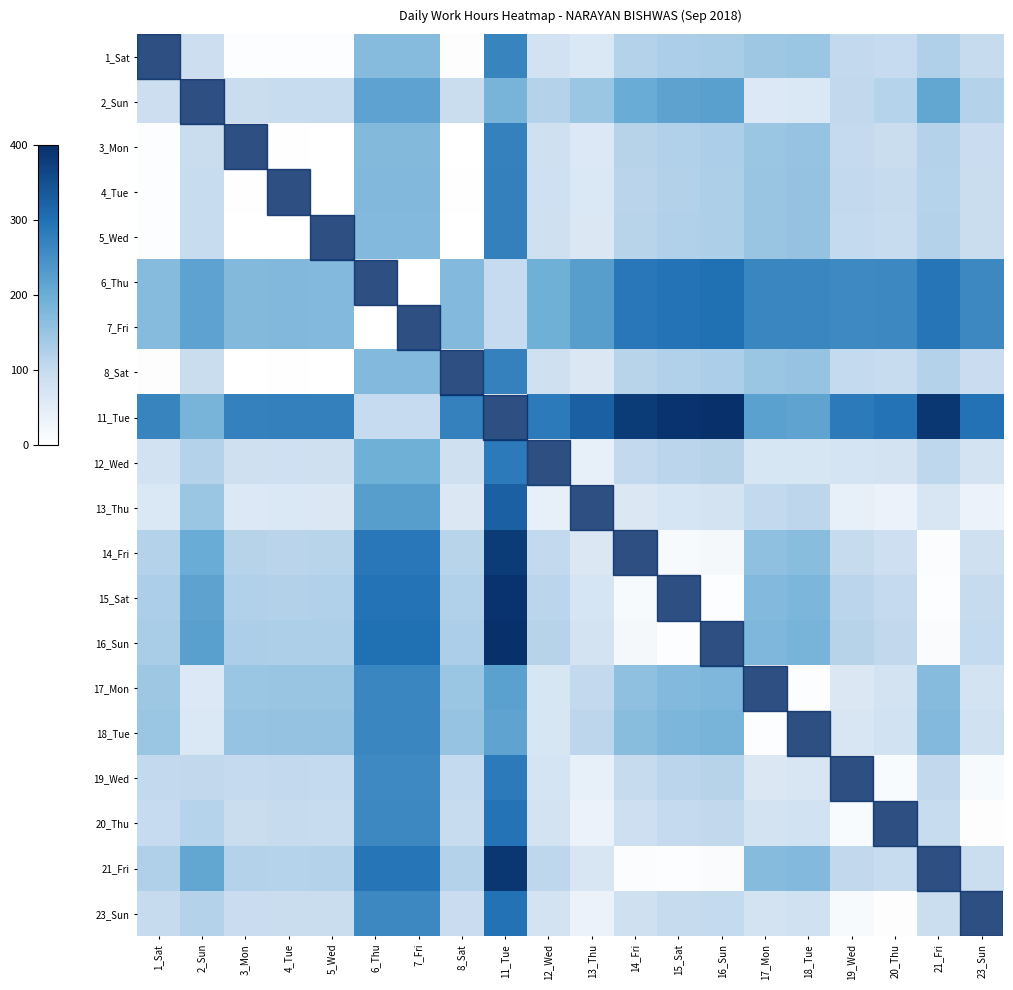

Reading left to right, extract all data points from this chart.

1_Sat: 1_Sat=0.0	2_Sun=90.2	3_Mon=5.6	4_Tue=6.1	5_Wed=5.3	6_Thu=169.2	7_Fri=169.2	8_Sat=4.5	11_Tue=268.2	12_Wed=78.8	13_Thu=65.6	14_Fri=119.9	15_Sat=127.5	16_Sun=131.8	17_Mon=143.9	18_Tue=147.9	19_Wed=103.8	20_Thu=98.9	21_Fri=124.1	23_Sun=96.9
2_Sun: 1_Sat=90.2	2_Sun=0.0	3_Mon=94.2	4_Tue=96.3	5_Wed=95.5	6_Thu=218.0	7_Fri=218.0	8_Sat=94.6	11_Tue=185.8	12_Wed=119.5	13_Thu=146.9	14_Fri=202.9	15_Sat=216.7	16_Sun=222.0	17_Mon=61.5	18_Tue=65.6	19_Wed=105.6	20_Thu=117.4	21_Fri=211.4	23_Sun=119.6
3_Mon: 1_Sat=5.6	2_Sun=94.2	3_Mon=0.0	4_Tue=2.0	5_Wed=1.3	6_Thu=173.3	7_Fri=173.3	8_Sat=1.1	11_Tue=272.2	12_Wed=82.8	13_Thu=62.3	14_Fri=115.8	15_Sat=123.4	16_Sun=127.8	17_Mon=147.9	18_Tue=152.0	19_Wed=101.5	20_Thu=95.0	21_Fri=120.1	23_Sun=92.6
4_Tue: 1_Sat=6.1	2_Sun=96.3	3_Mon=2.0	4_Tue=0.0	5_Wed=0.8	6_Thu=175.3	7_Fri=175.3	8_Sat=1.6	11_Tue=274.3	12_Wed=84.9	13_Thu=64.3	14_Fri=113.8	15_Sat=121.4	16_Sun=125.7	17_Mon=150.0	18_Tue=154.0	19_Wed=103.6	20_Thu=97.0	21_Fri=118.0	23_Sun=94.6
5_Wed: 1_Sat=5.3	2_Sun=95.5	3_Mon=1.3	4_Tue=0.8	5_Wed=0.0	6_Thu=174.5	7_Fri=174.5	8_Sat=0.9	11_Tue=273.5	12_Wed=84.1	13_Thu=63.6	14_Fri=114.5	15_Sat=122.2	16_Sun=126.5	17_Mon=149.2	18_Tue=153.3	19_Wed=102.8	20_Thu=96.3	21_Fri=118.8	23_Sun=93.9
6_Thu: 1_Sat=169.2	2_Sun=218.0	3_Mon=173.3	4_Tue=175.3	5_Wed=174.5	6_Thu=0.0	7_Fri=0.0	8_Sat=173.7	11_Tue=99.0	12_Wed=195.1	13_Thu=225.9	14_Fri=289.0	15_Sat=296.7	16_Sun=301.0	17_Mon=264.3	18_Tue=265.0	19_Wed=260.1	20_Thu=261.4	21_Fri=293.3	23_Sun=261.3
7_Fri: 1_Sat=169.2	2_Sun=218.0	3_Mon=173.3	4_Tue=175.3	5_Wed=174.5	6_Thu=0.0	7_Fri=0.0	8_Sat=173.7	11_Tue=99.0	12_Wed=195.1	13_Thu=225.9	14_Fri=289.0	15_Sat=296.7	16_Sun=301.0	17_Mon=264.3	18_Tue=265.0	19_Wed=260.1	20_Thu=261.4	21_Fri=293.3	23_Sun=261.3
8_Sat: 1_Sat=4.5	2_Sun=94.6	3_Mon=1.1	4_Tue=1.6	5_Wed=0.9	6_Thu=173.7	7_Fri=173.7	8_Sat=0.0	11_Tue=272.6	12_Wed=83.2	13_Thu=62.7	14_Fri=115.4	15_Sat=123.0	16_Sun=127.4	17_Mon=148.3	18_Tue=152.4	19_Wed=101.9	20_Thu=95.4	21_Fri=119.6	23_Sun=93.0
11_Tue: 1_Sat=268.2	2_Sun=185.8	3_Mon=272.2	4_Tue=274.3	5_Wed=273.5	6_Thu=99.0	7_Fri=99.0	8_Sat=272.6	11_Tue=0.0	12_Wed=283.8	13_Thu=324.9	14_Fri=380.8	15_Sat=394.7	16_Sun=400.0	17_Mon=220.3	18_Tue=215.0	19_Wed=283.6	20_Thu=295.4	21_Fri=389.4	23_Sun=297.6
12_Wed: 1_Sat=78.8	2_Sun=119.5	3_Mon=82.8	4_Tue=84.9	5_Wed=84.1	6_Thu=195.1	7_Fri=195.1	8_Sat=83.2	11_Tue=283.8	12_Wed=0.0	13_Thu=41.1	14_Fri=104.2	15_Sat=111.8	16_Sun=116.2	17_Mon=70.0	18_Tue=70.1	19_Wed=74.2	20_Thu=76.6	21_Fri=108.5	23_Sun=76.5
13_Thu: 1_Sat=65.6	2_Sun=146.9	3_Mon=62.3	4_Tue=64.3	5_Wed=63.6	6_Thu=225.9	7_Fri=225.9	8_Sat=62.7	11_Tue=324.9	12_Wed=41.1	13_Thu=0.0	14_Fri=63.1	15_Sat=70.8	16_Sun=75.1	17_Mon=104.5	18_Tue=109.9	19_Wed=41.3	20_Thu=35.5	21_Fri=67.4	23_Sun=35.4
14_Fri: 1_Sat=119.9	2_Sun=202.9	3_Mon=115.8	4_Tue=113.8	5_Wed=114.5	6_Thu=289.0	7_Fri=289.0	8_Sat=115.4	11_Tue=380.8	12_Wed=104.2	13_Thu=63.1	14_Fri=0.0	15_Sat=13.8	16_Sun=19.2	17_Mon=160.5	18_Tue=165.9	19_Wed=97.2	20_Thu=87.0	21_Fri=8.5	23_Sun=83.2
15_Sat: 1_Sat=127.5	2_Sun=216.7	3_Mon=123.4	4_Tue=121.4	5_Wed=122.2	6_Thu=296.7	7_Fri=296.7	8_Sat=123.0	11_Tue=394.7	12_Wed=111.8	13_Thu=70.8	14_Fri=13.8	15_Sat=0.0	16_Sun=5.3	17_Mon=174.4	18_Tue=179.7	19_Wed=111.1	20_Thu=100.8	21_Fri=5.3	23_Sun=97.1
16_Sun: 1_Sat=131.8	2_Sun=222.0	3_Mon=127.8	4_Tue=125.7	5_Wed=126.5	6_Thu=301.0	7_Fri=301.0	8_Sat=127.4	11_Tue=400.0	12_Wed=116.2	13_Thu=75.1	14_Fri=19.2	15_Sat=5.3	16_Sun=0.0	17_Mon=179.7	18_Tue=185.0	19_Wed=116.4	20_Thu=106.2	21_Fri=10.6	23_Sun=102.4
17_Mon: 1_Sat=143.9	2_Sun=61.5	3_Mon=147.9	4_Tue=150.0	5_Wed=149.2	6_Thu=264.3	7_Fri=264.3	8_Sat=148.3	11_Tue=220.3	12_Wed=70.0	13_Thu=104.5	14_Fri=160.5	15_Sat=174.4	16_Sun=179.7	17_Mon=0.0	18_Tue=5.4	19_Wed=63.3	20_Thu=75.1	21_Fri=169.0	23_Sun=77.3
18_Tue: 1_Sat=147.9	2_Sun=65.6	3_Mon=152.0	4_Tue=154.0	5_Wed=153.3	6_Thu=265.0	7_Fri=265.0	8_Sat=152.4	11_Tue=215.0	12_Wed=70.1	13_Thu=109.9	14_Fri=165.9	15_Sat=179.7	16_Sun=185.0	17_Mon=5.4	18_Tue=0.0	19_Wed=68.7	20_Thu=80.5	21_Fri=174.4	23_Sun=82.7
19_Wed: 1_Sat=103.8	2_Sun=105.6	3_Mon=101.5	4_Tue=103.6	5_Wed=102.8	6_Thu=260.1	7_Fri=260.1	8_Sat=101.9	11_Tue=283.6	12_Wed=74.2	13_Thu=41.3	14_Fri=97.2	15_Sat=111.1	16_Sun=116.4	17_Mon=63.3	18_Tue=68.7	19_Wed=0.0	20_Thu=11.8	21_Fri=105.8	23_Sun=14.0
20_Thu: 1_Sat=98.9	2_Sun=117.4	3_Mon=95.0	4_Tue=97.0	5_Wed=96.3	6_Thu=261.4	7_Fri=261.4	8_Sat=95.4	11_Tue=295.4	12_Wed=76.6	13_Thu=35.5	14_Fri=87.0	15_Sat=100.8	16_Sun=106.2	17_Mon=75.1	18_Tue=80.5	19_Wed=11.8	20_Thu=0.0	21_Fri=95.5	23_Sun=3.8
21_Fri: 1_Sat=124.1	2_Sun=211.4	3_Mon=120.1	4_Tue=118.0	5_Wed=118.8	6_Thu=293.3	7_Fri=293.3	8_Sat=119.6	11_Tue=389.4	12_Wed=108.5	13_Thu=67.4	14_Fri=8.5	15_Sat=5.3	16_Sun=10.6	17_Mon=169.0	18_Tue=174.4	19_Wed=105.8	20_Thu=95.5	21_Fri=0.0	23_Sun=91.8
23_Sun: 1_Sat=96.9	2_Sun=119.6	3_Mon=92.6	4_Tue=94.6	5_Wed=93.9	6_Thu=261.3	7_Fri=261.3	8_Sat=93.0	11_Tue=297.6	12_Wed=76.5	13_Thu=35.4	14_Fri=83.2	15_Sat=97.1	16_Sun=102.4	17_Mon=77.3	18_Tue=82.7	19_Wed=14.0	20_Thu=3.8	21_Fri=91.8	23_Sun=0.0